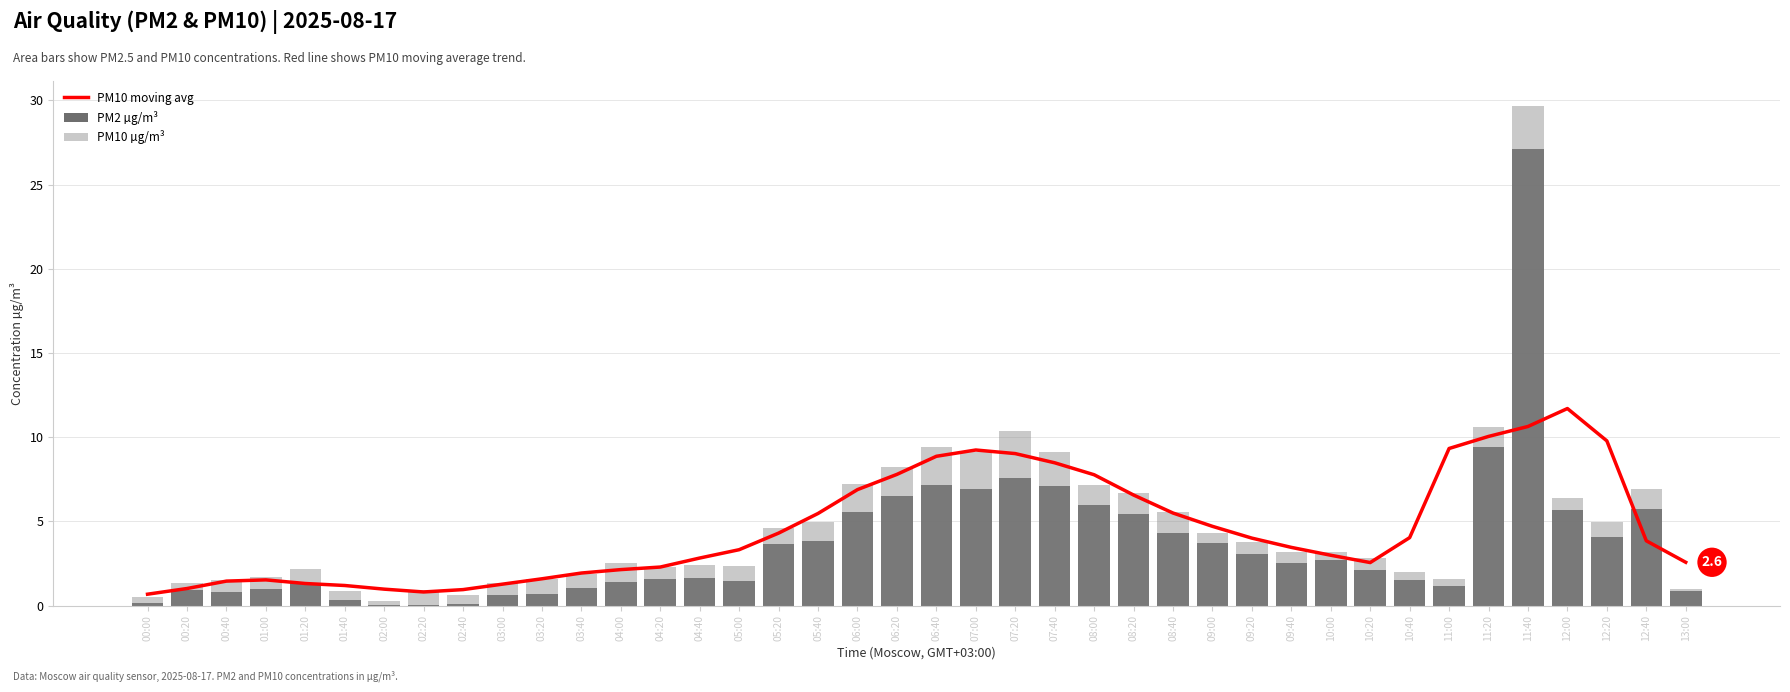

How many data points in PM10 µg/m³ are above 3?

20